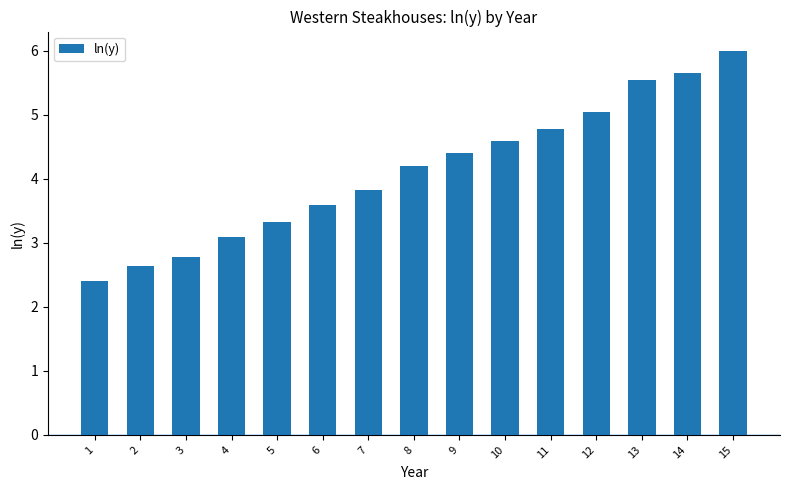

What is the average value?

4.1